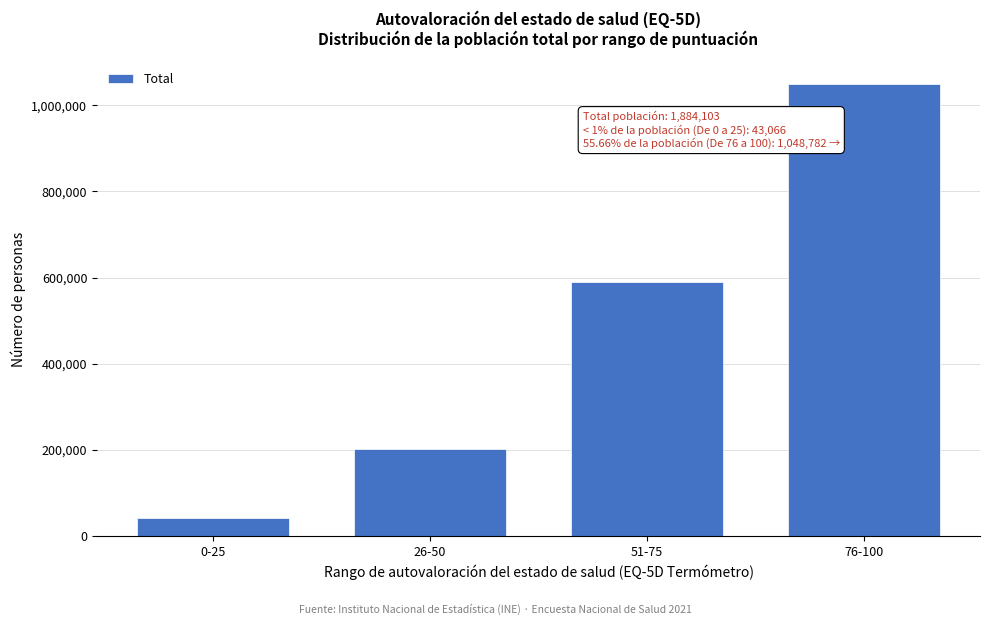

Reading left to right, what are all the values shown in this chart?

43066	202195	590061	1048782